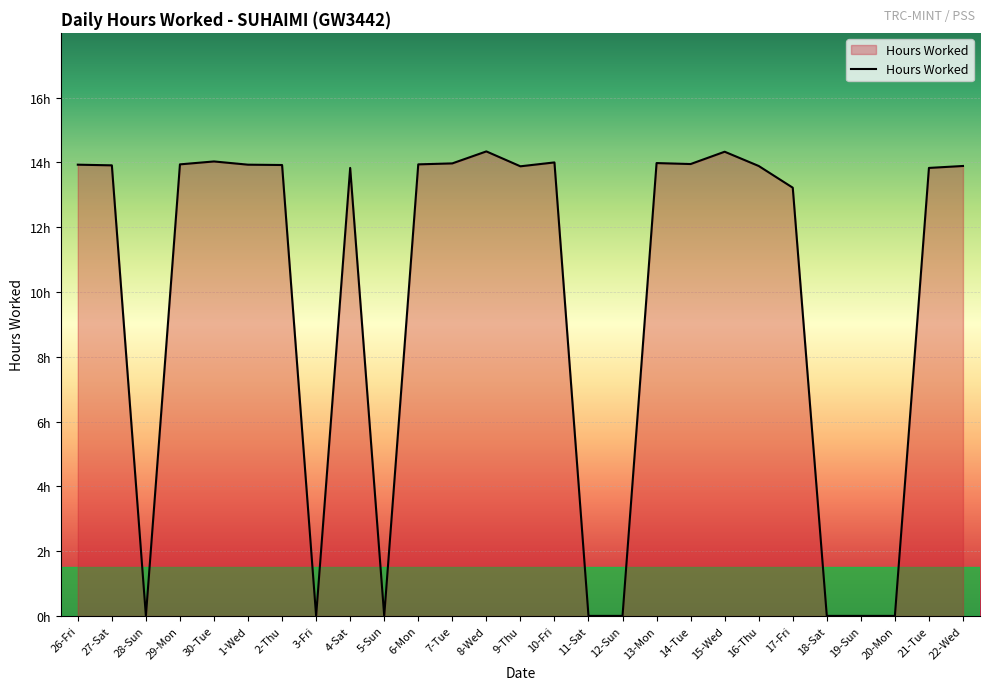

Does the chart display data point markers on the line(s)?

No